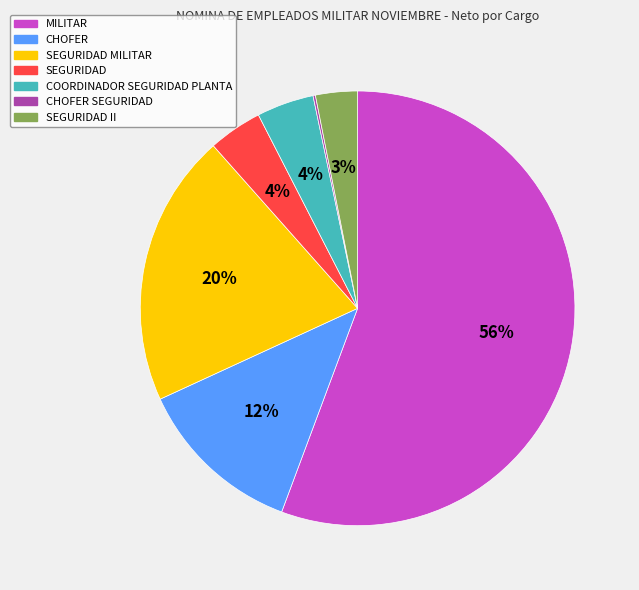

What is the ratio of the value at COORDINADOR SEGURIDAD PLANTA to the value at MILITAR?

0.1